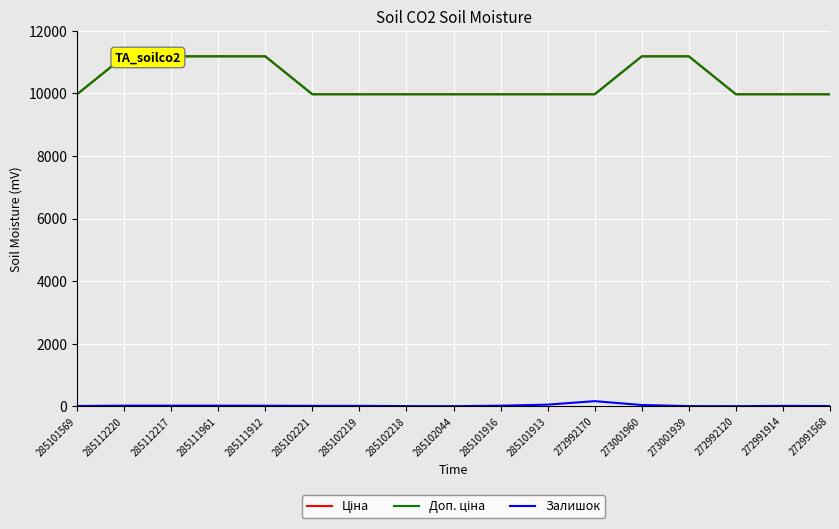

True or false: Залишок has a value of 10 at 272991914.

True